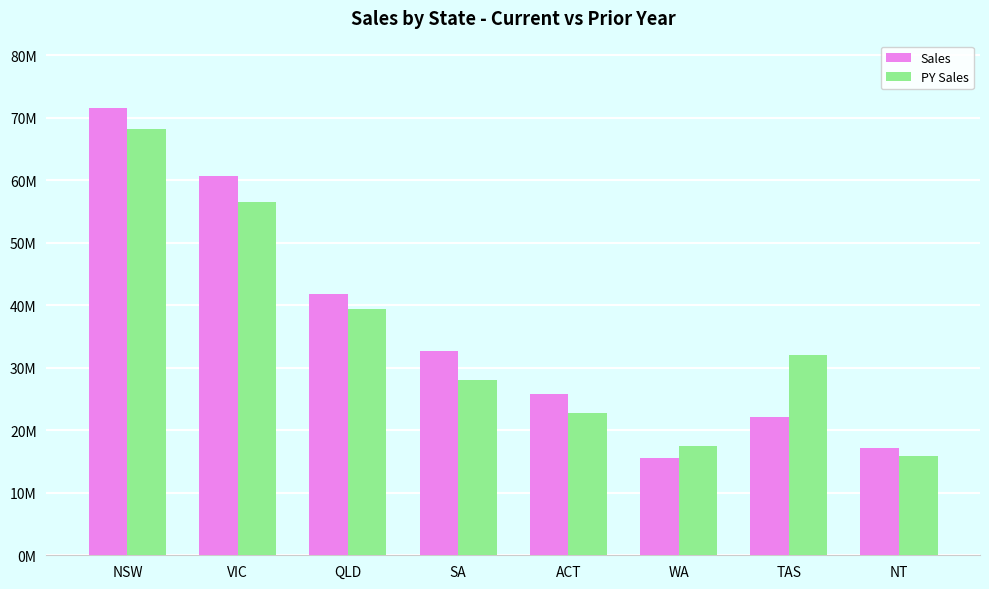

The Sales series shows 7474781 at WA. True or false?

False